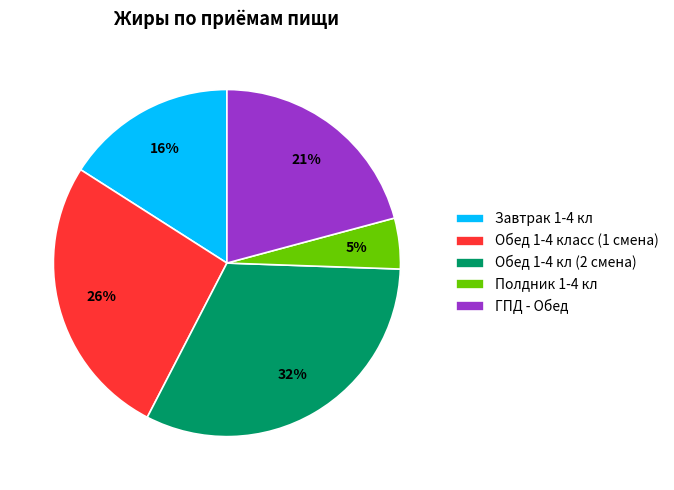

To the nearest percent, what is the difference between the Обед 1-4 кл (2 смена) and Завтрак 1-4 кл slice percentages?

16%